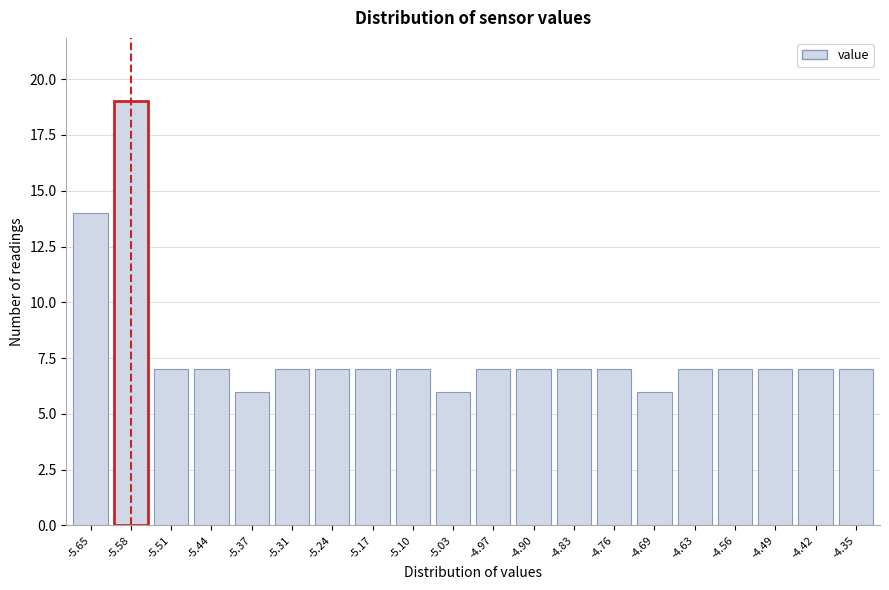

Reading left to right, extract all data points from this chart.

14	19	7	7	6	7	7	7	7	6	7	7	7	7	6	7	7	7	7	7